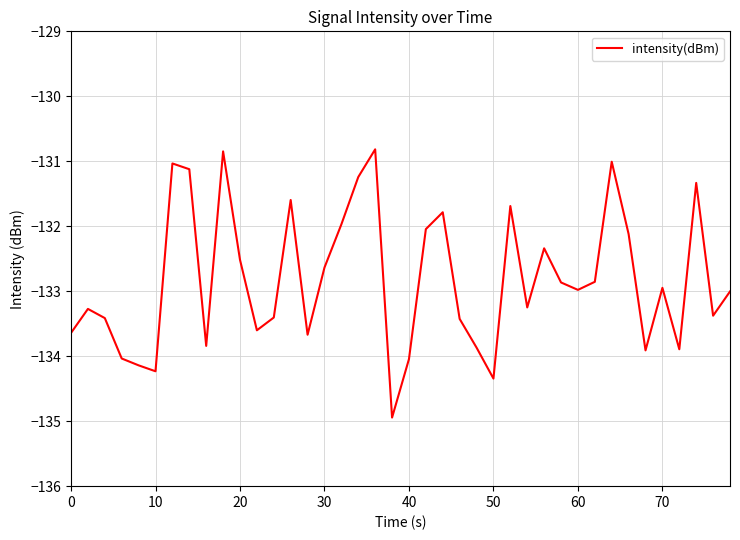

What is the difference between the maximum and minimum values?

4.1